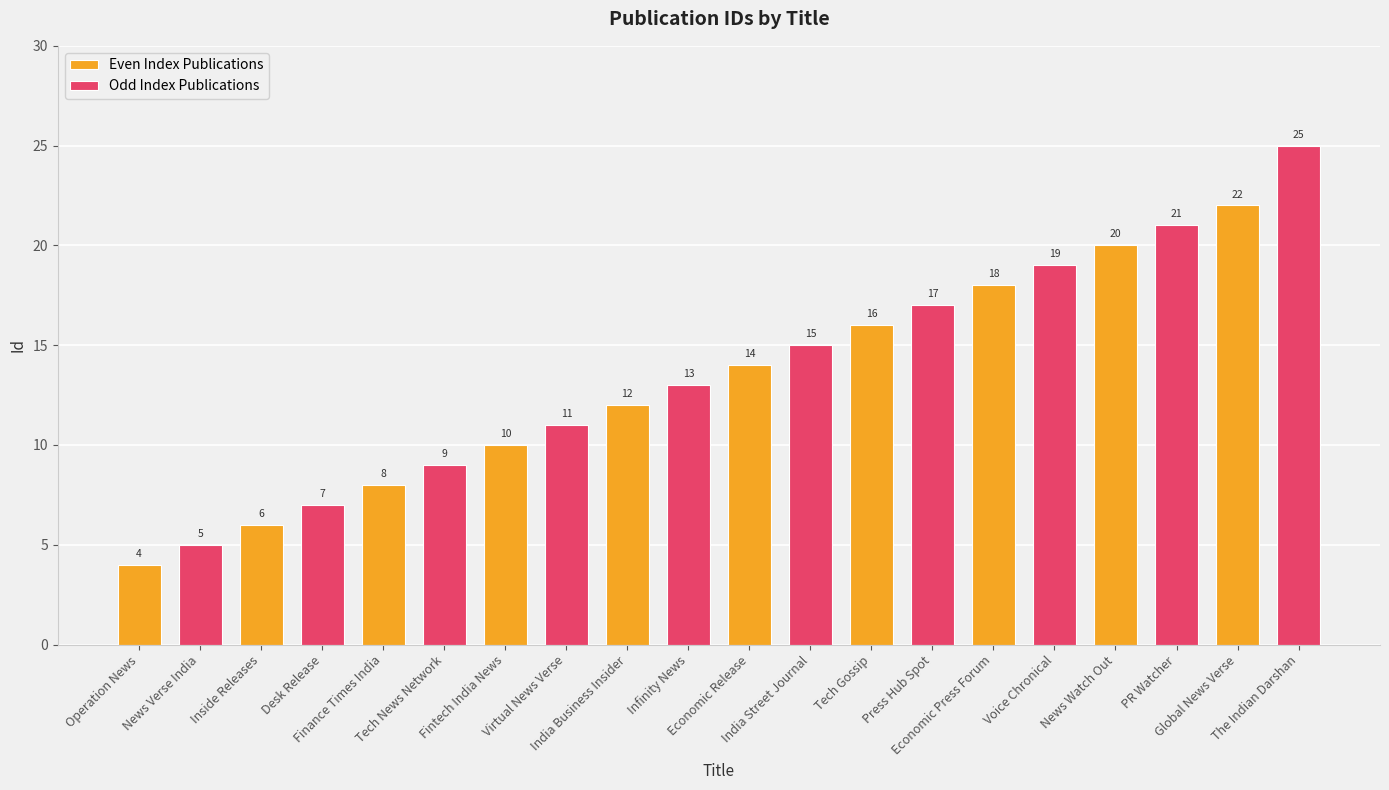

What is the label of the 1st bar from the right?

Global News Verse